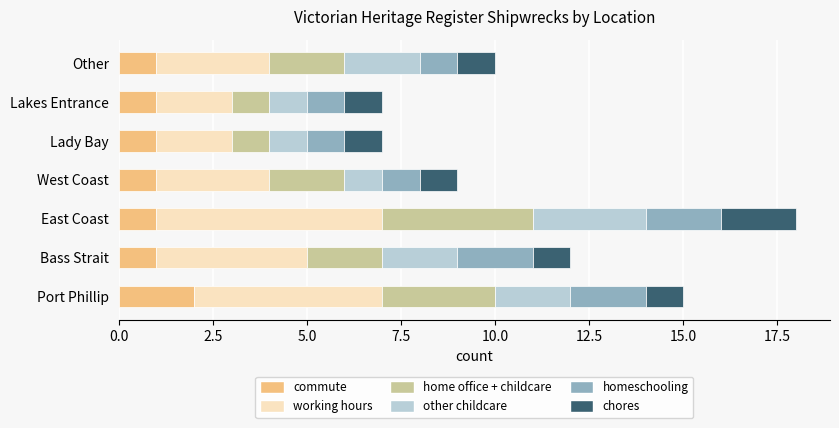

What is the sum of the commute values at Lakes Entrance and Port Phillip?

3